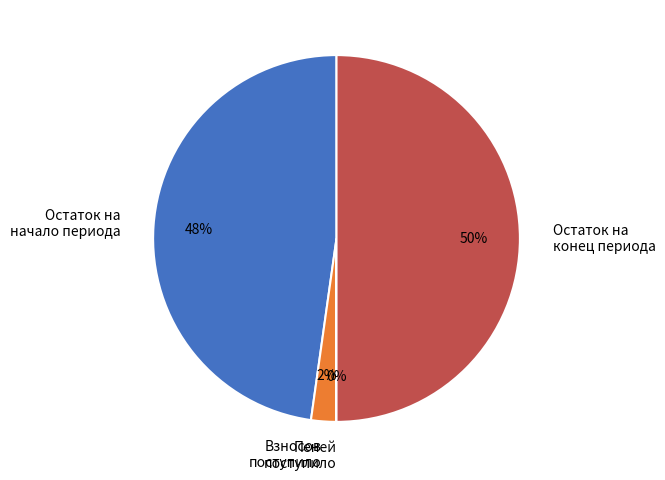

Is Остаток на начало периода the majority of the pie?

No